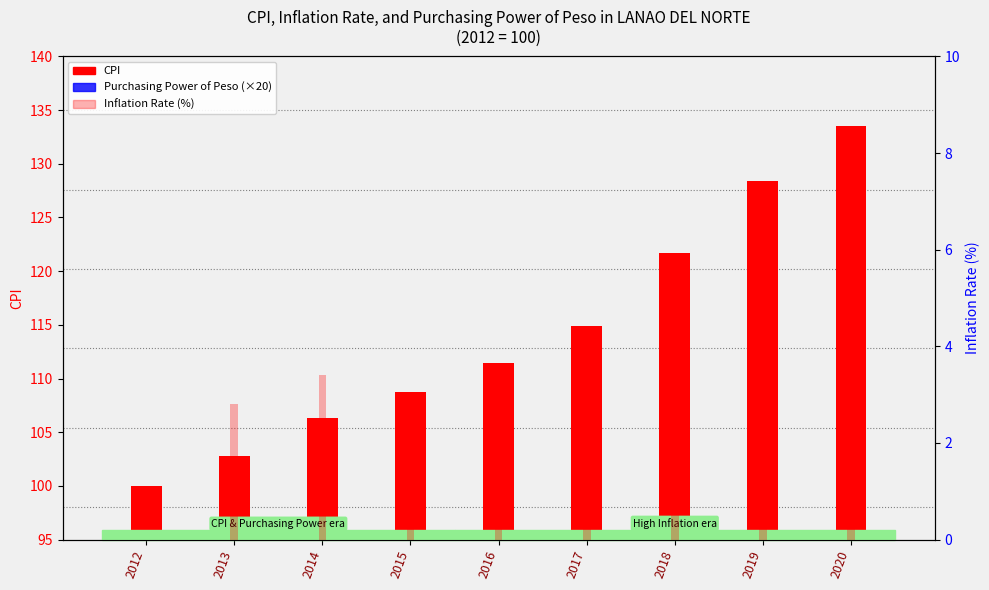

At which category is the sum across all series the highest?

2020